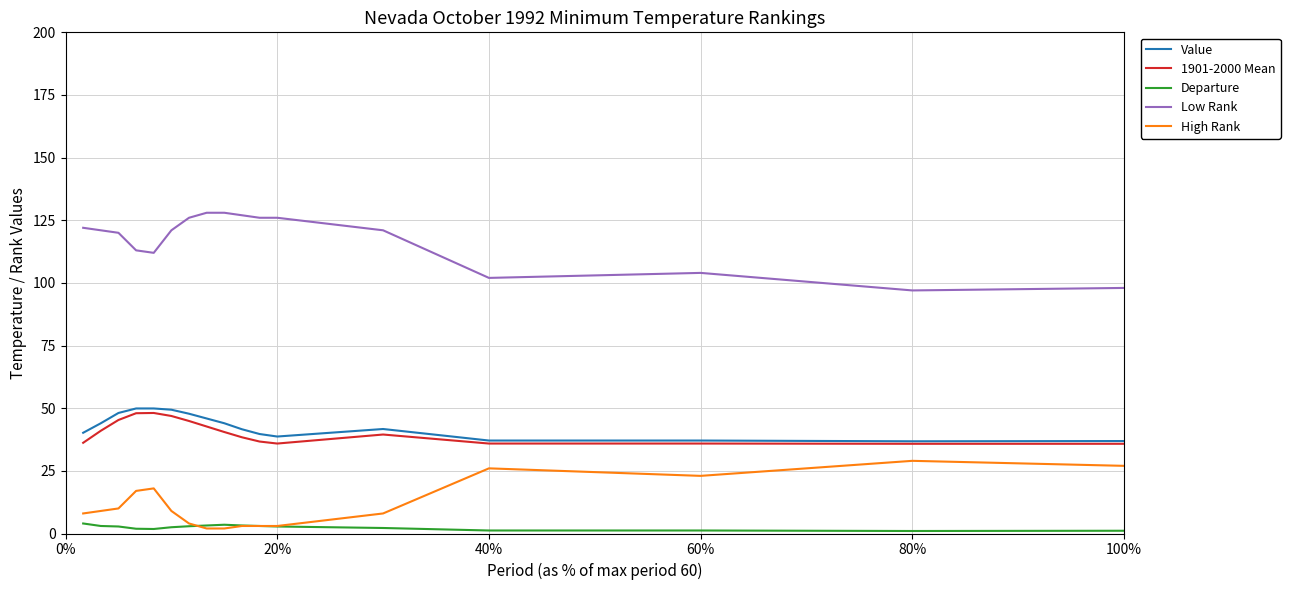

What is the greatest value displayed?

128.0